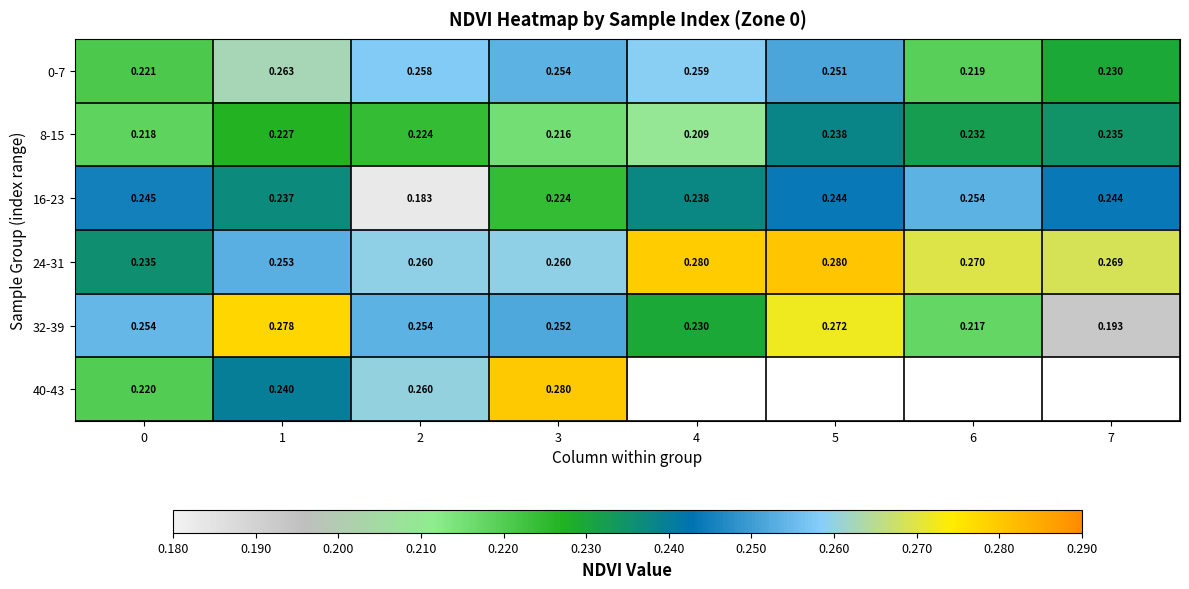

How many 8-15 values are between 0 and 1?

8